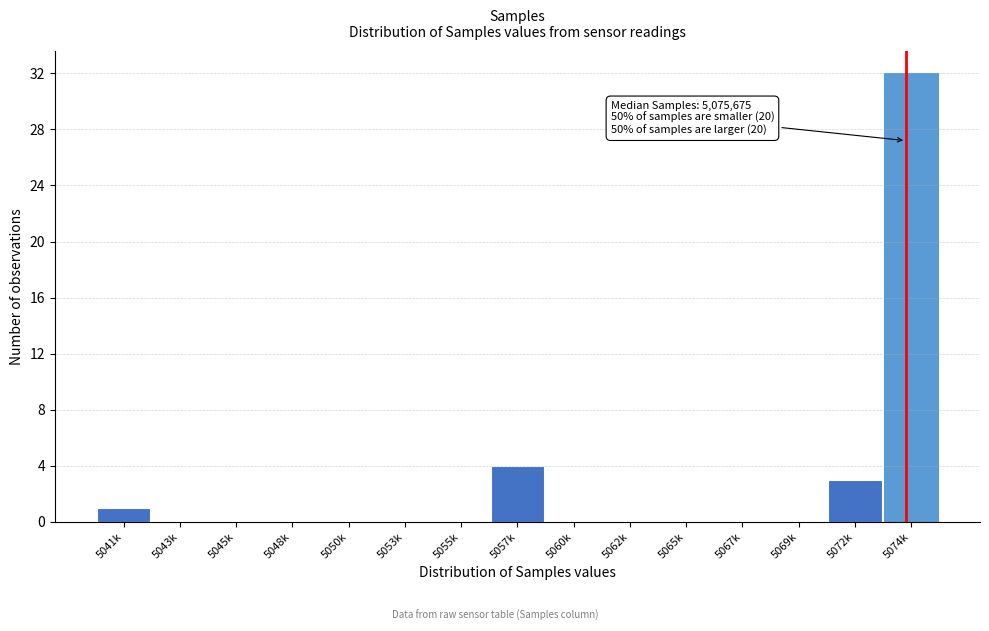

Reading left to right, extract all data points from this chart.

5041k=1	5043k=0	5045k=0	5048k=0	5050k=0	5053k=0	5055k=0	5057k=4	5060k=0	5062k=0	5065k=0	5067k=0	5069k=0	5072k=3	5074k=32